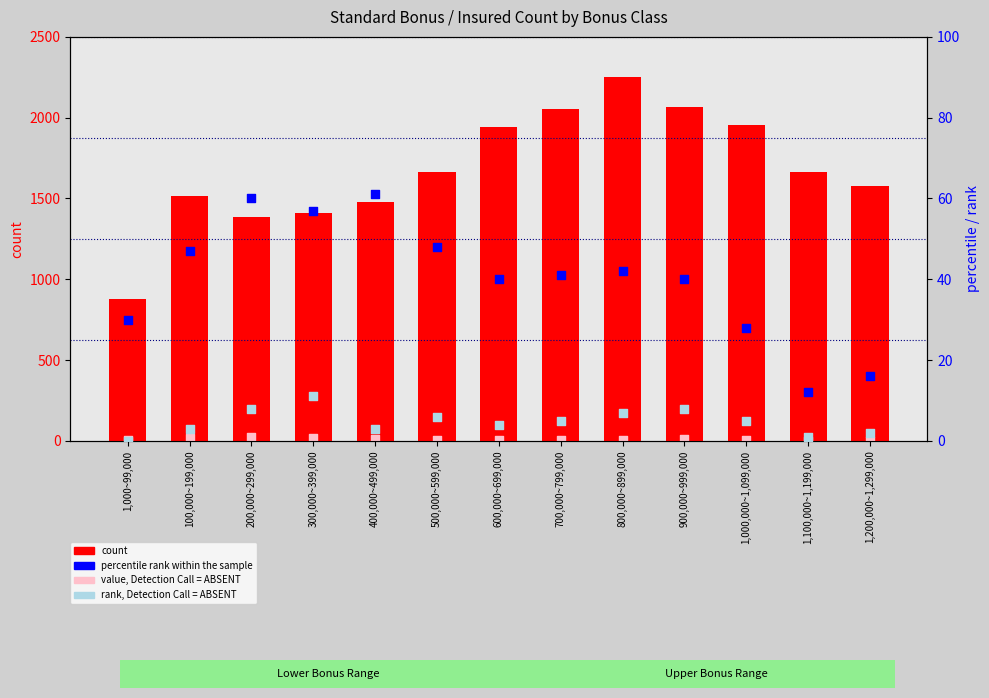

Which series contains the highest Y value?

count